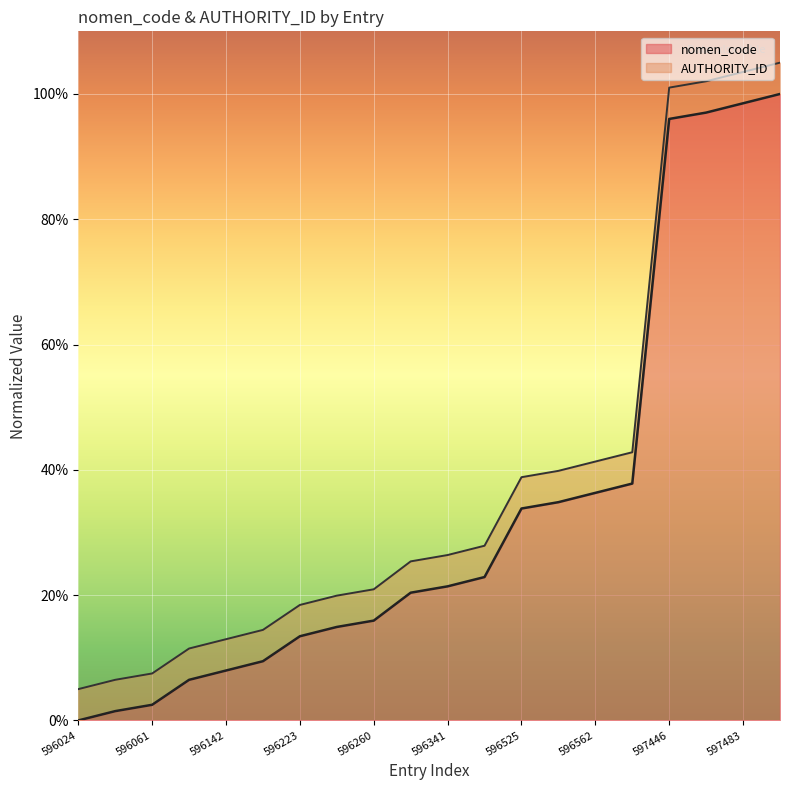

What is the ratio of the value at 596562 to the value at 596341?

1.7